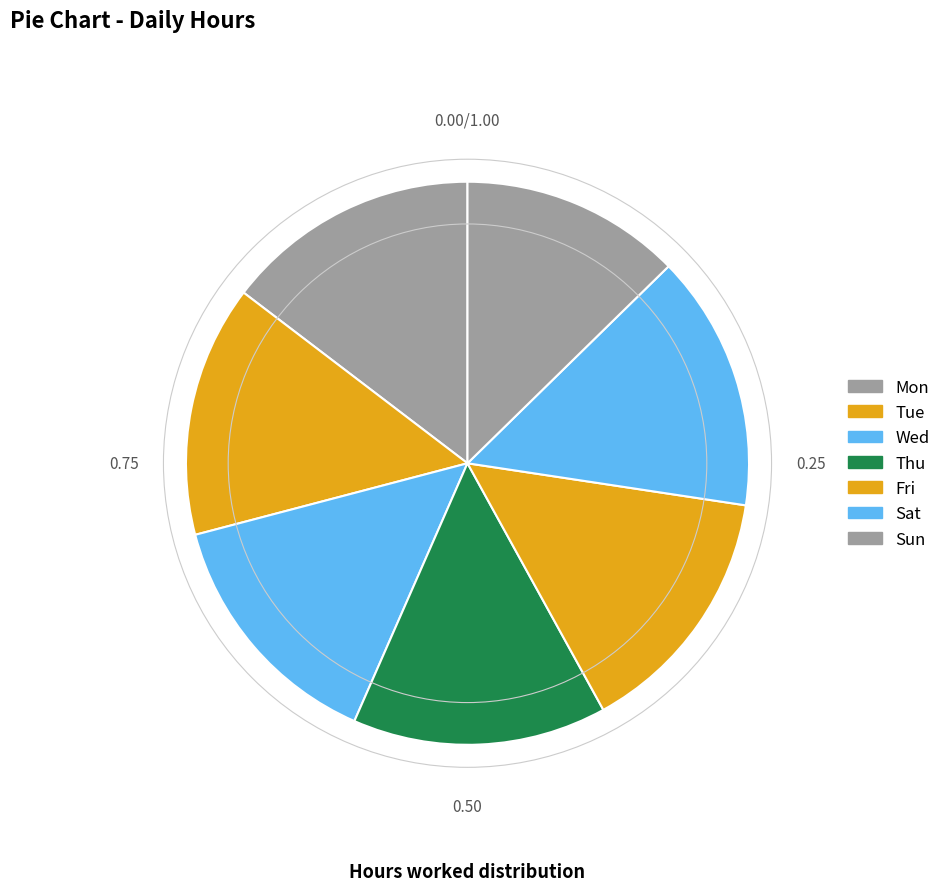

What is the largest slice in the pie chart?

Sat